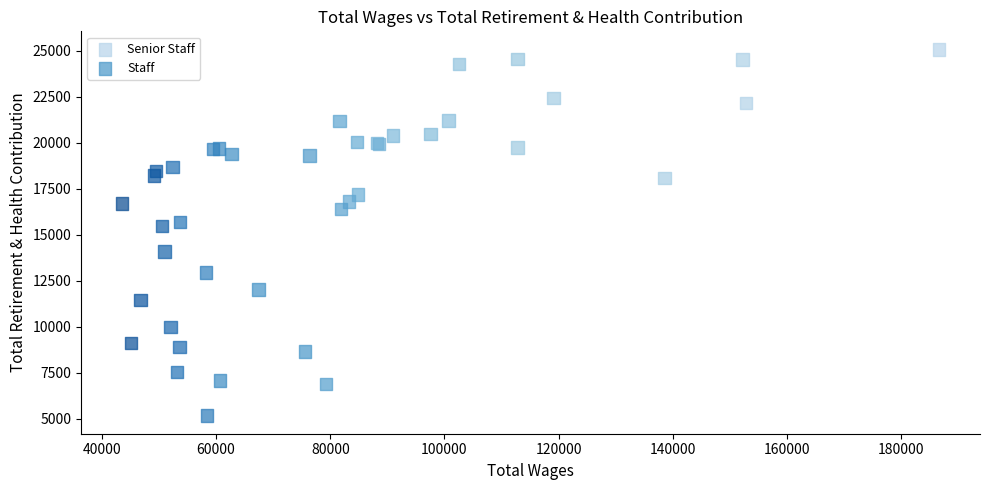

What are all the series names shown in the legend?

Senior Staff, Staff